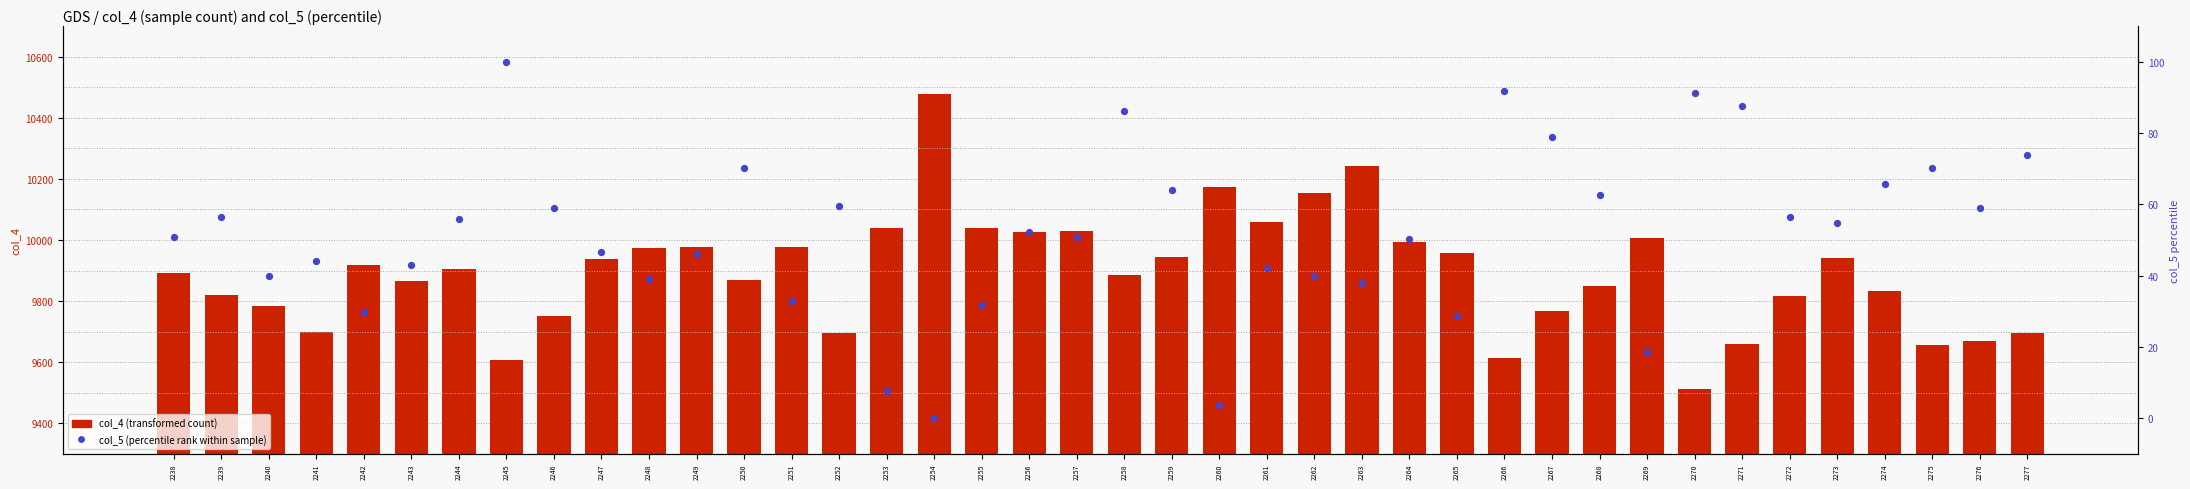

Is the value of col_4 (transformed count) at 2258 greater than the value of col_5 (percentile rank) at 2273?

Yes